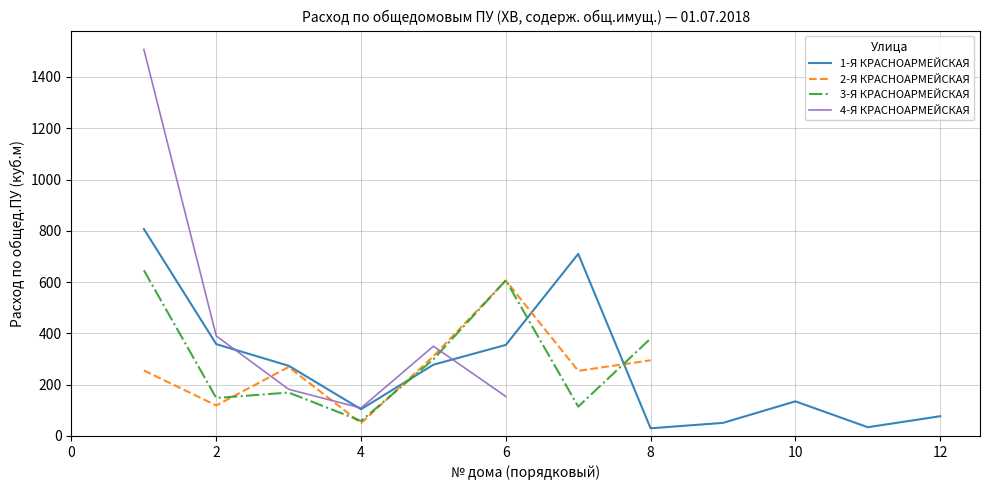

Is it true that 3-Я КРАСНОАРМЕЙСКАЯ equals 100.6 at 4?

False